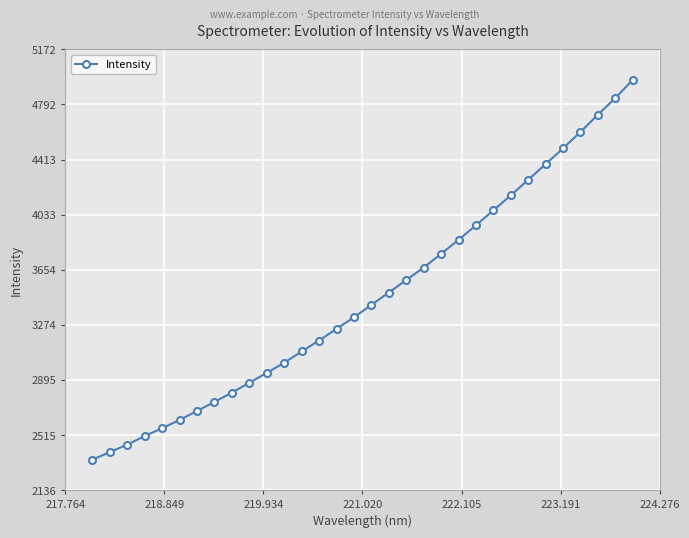

What is the minimum value shown in the chart?

2345.0